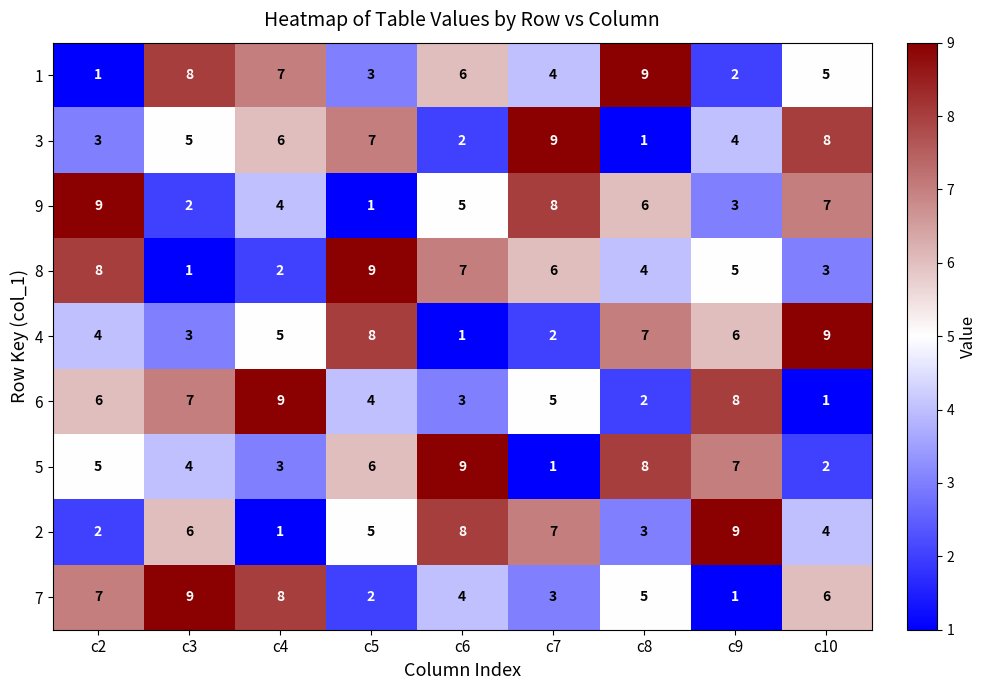

What is the difference between the highest and lowest values at c5?

8